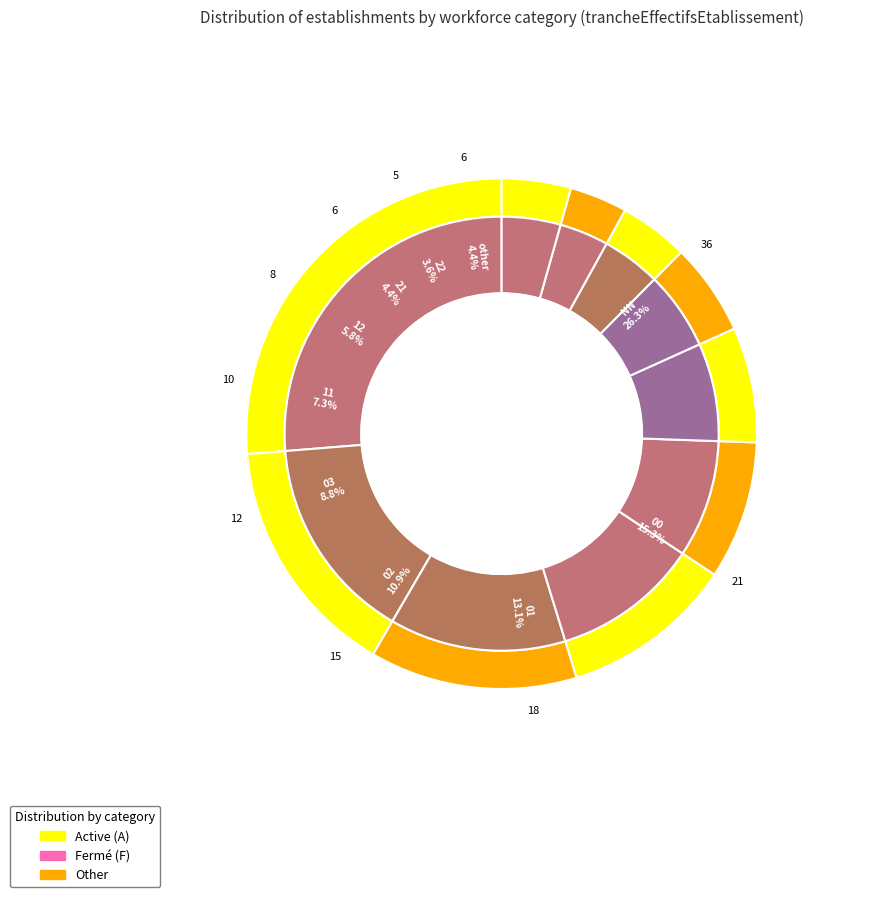

To the nearest percent, what portion does NN represent?

26%